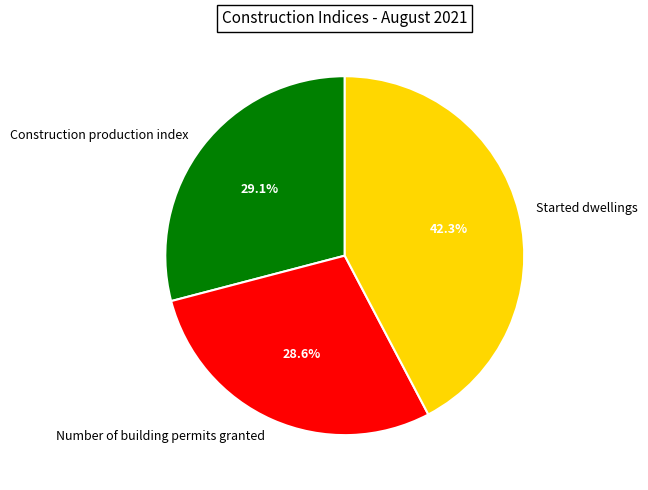

The Construction production index slice represents 39% of the pie. True or false?

False